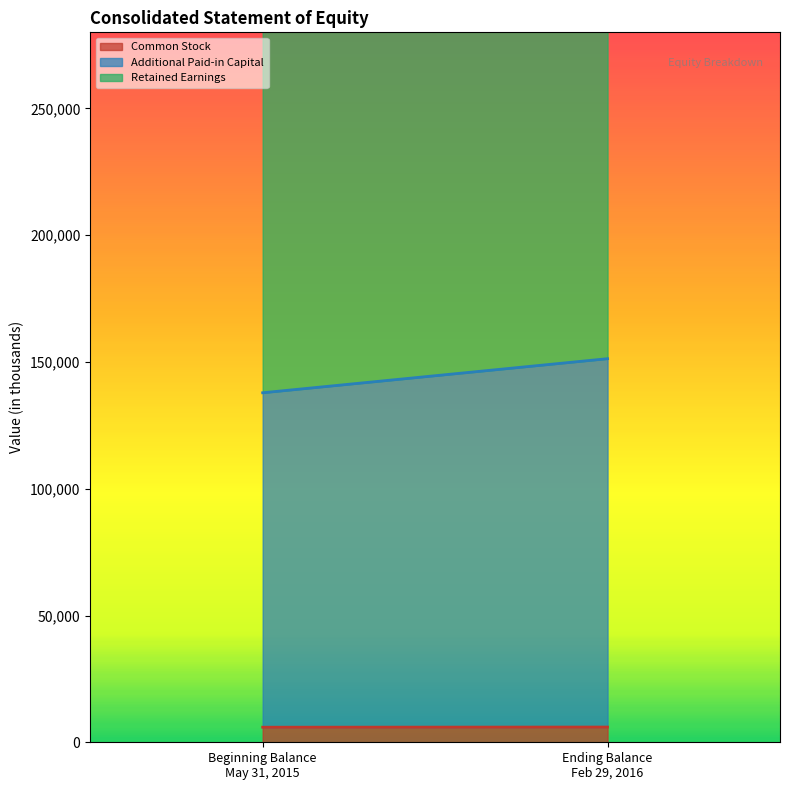

What is the label of the 2nd point from the left?

Ending Balance at Feb. 29, 2016